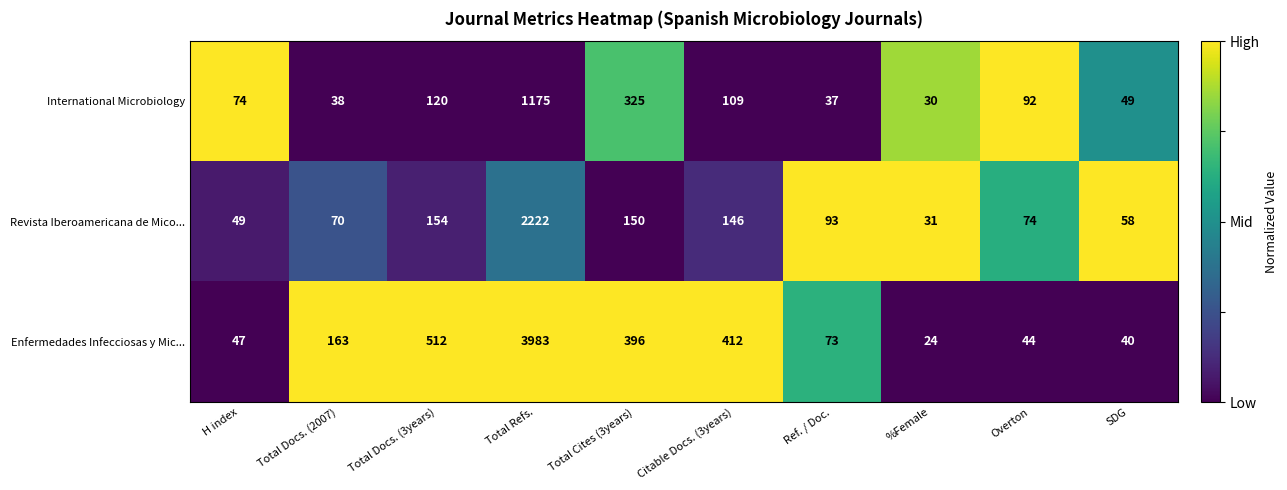

Which series has the largest total across all categories?

Enfermedades Infecciosas y Mic...